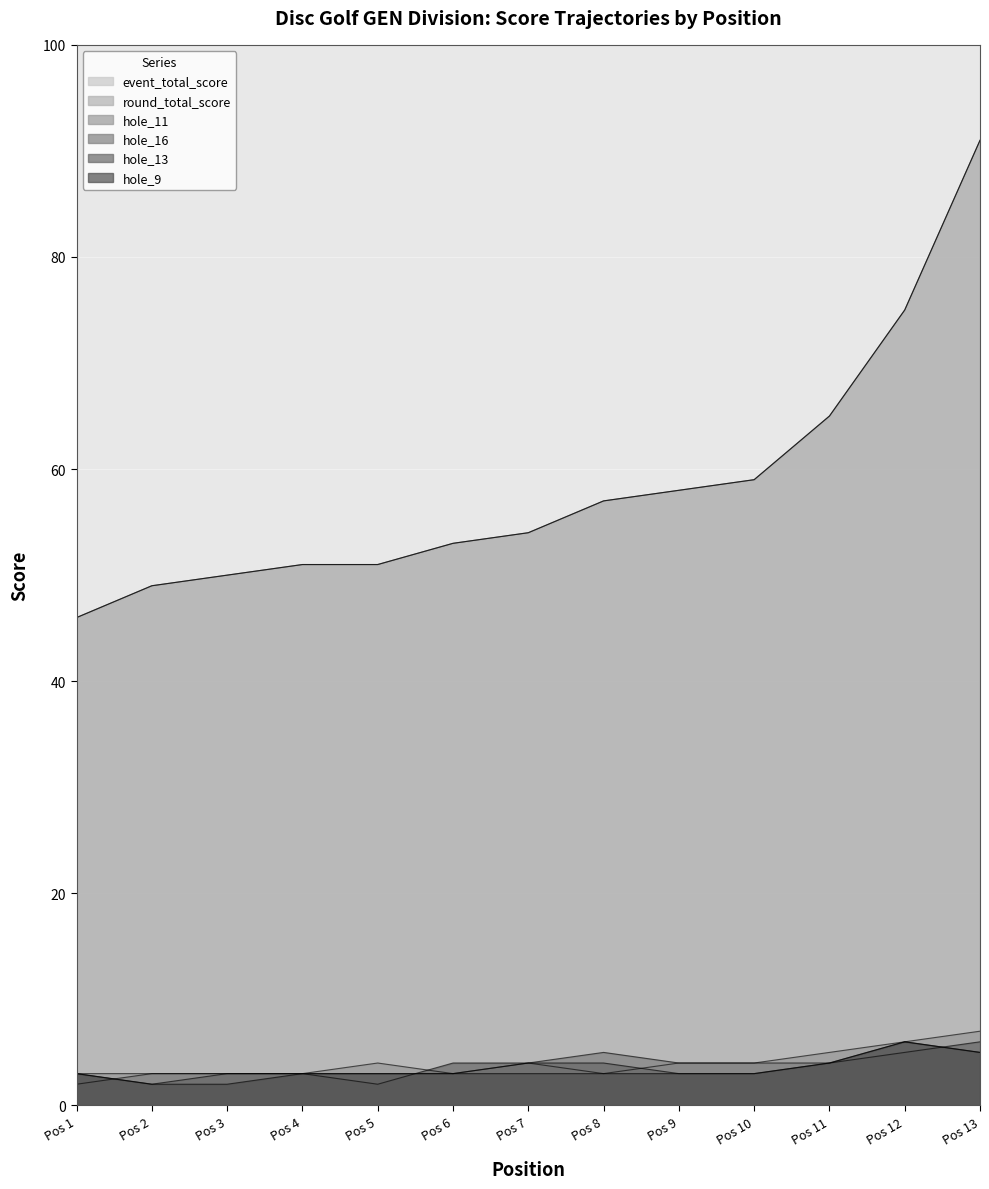

True or false: hole_16 and round_total_score cross at least once.

False